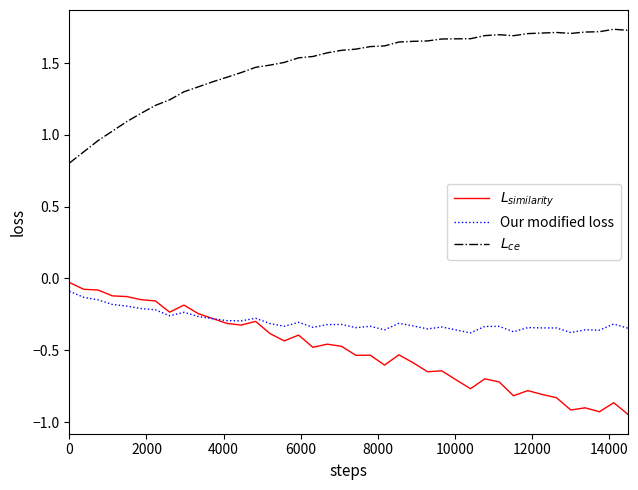

Reading left to right, what are all the values shown in this chart?

$L_{similarity}$: -0.0	-0.1	-0.1	-0.1	-0.1	-0.1	-0.2	-0.2	-0.2	-0.2	-0.3	-0.3	-0.3	-0.3	-0.4	-0.4	-0.4	-0.5	-0.5	-0.5	-0.5	-0.5	-0.6	-0.5	-0.6	-0.6	-0.6	-0.7	-0.8	-0.7	-0.7	-0.8	-0.8	-0.8	-0.8	-0.9	-0.9	-0.9	-0.9	-0.9
Our modified loss: -0.1	-0.1	-0.1	-0.2	-0.2	-0.2	-0.2	-0.3	-0.2	-0.3	-0.3	-0.3	-0.3	-0.3	-0.3	-0.3	-0.3	-0.3	-0.3	-0.3	-0.3	-0.3	-0.4	-0.3	-0.3	-0.4	-0.3	-0.4	-0.4	-0.3	-0.3	-0.4	-0.3	-0.3	-0.3	-0.4	-0.4	-0.4	-0.3	-0.3
$L_{ce}$: 0.8	0.9	1.0	1.0	1.1	1.1	1.2	1.2	1.3	1.3	1.4	1.4	1.4	1.5	1.5	1.5	1.5	1.5	1.6	1.6	1.6	1.6	1.6	1.6	1.7	1.7	1.7	1.7	1.7	1.7	1.7	1.7	1.7	1.7	1.7	1.7	1.7	1.7	1.7	1.7